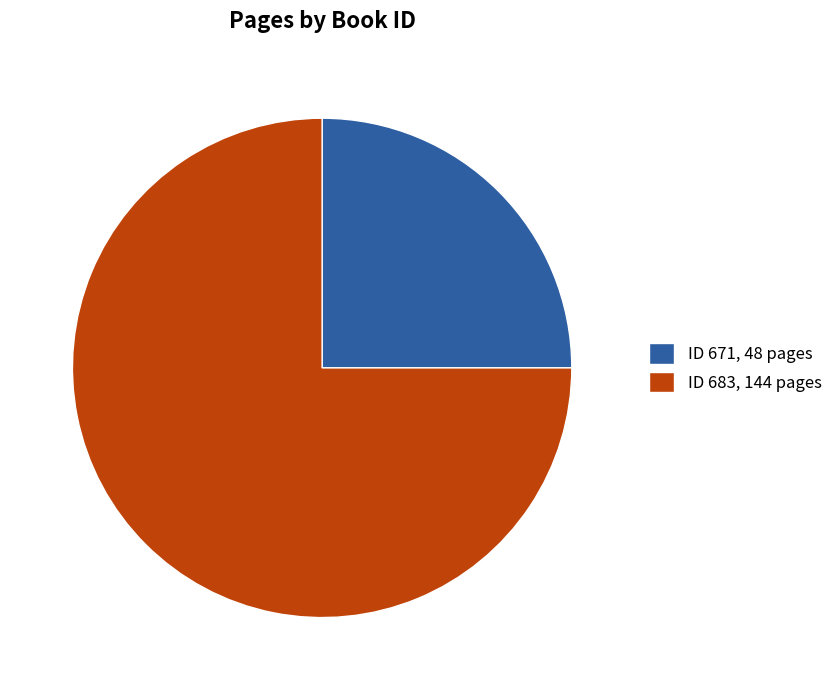

Which slice represents more than half of the pie?

ID 683, 144 pages